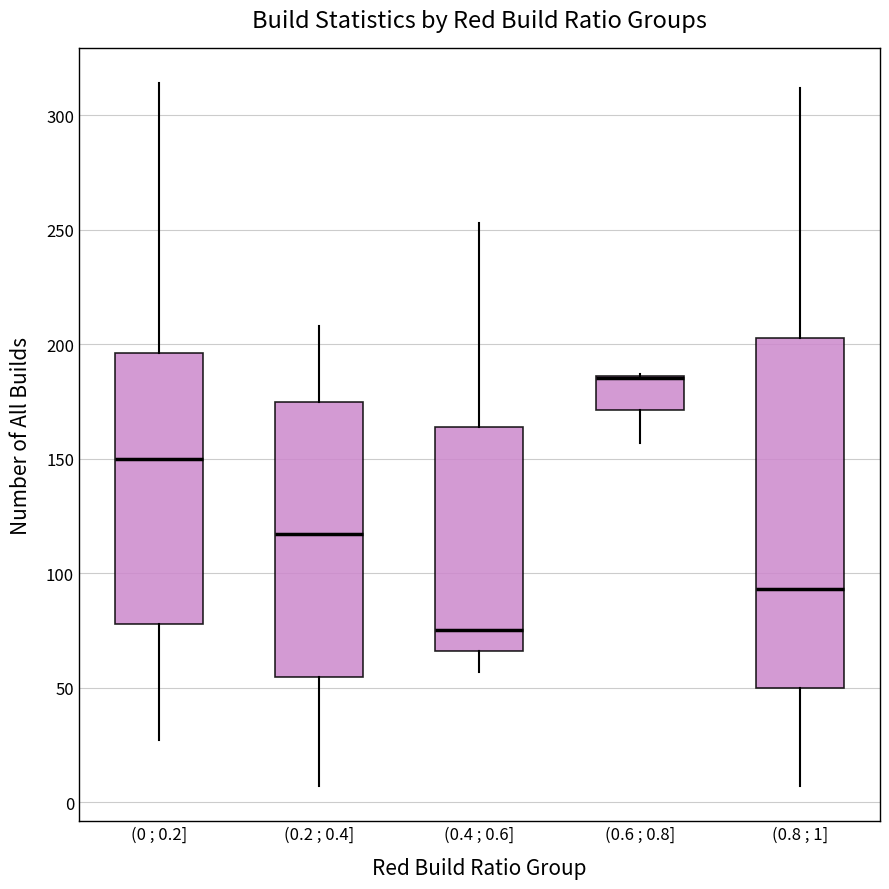

Reading left to right, read every box against the y-axis: the position of its median line, the range the box covers, and the ends of its whiskers. The values are not printed on the chart, so give them approximately, as read against the axis.

(0 ; 0.2]: median 150, box 80 to 195, whiskers 25 to 315
(0.2 ; 0.4]: median 115, box 55 to 175, whiskers 5 to 210
(0.4 ; 0.6]: median 75, box 65 to 165, whiskers 55 to 255
(0.6 ; 0.8]: median 185 (drawn on the box's upper edge), box 170 to 185, whiskers 155 to 185
(0.8 ; 1]: median 95, box 50 to 205, whiskers 5 to 310